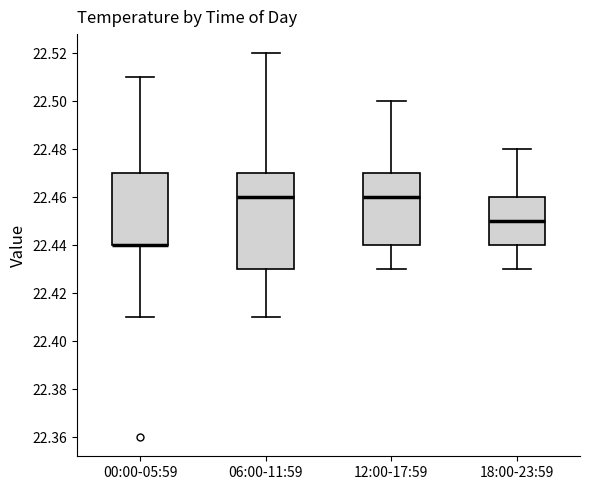

Reading left to right, read every box against the y-axis: the position of its median line, the range the box covers, and the ends of its whiskers. The values are not printed on the chart, so give them approximately, as read against the axis.

00:00-05:59: median 22.44 (drawn on the box's lower edge), box 22.44 to 22.47, whiskers 22.41 to 22.51
06:00-11:59: median 22.46, box 22.43 to 22.47, whiskers 22.41 to 22.52
12:00-17:59: median 22.46, box 22.44 to 22.47, whiskers 22.43 to 22.50
18:00-23:59: median 22.45, box 22.44 to 22.46, whiskers 22.43 to 22.48